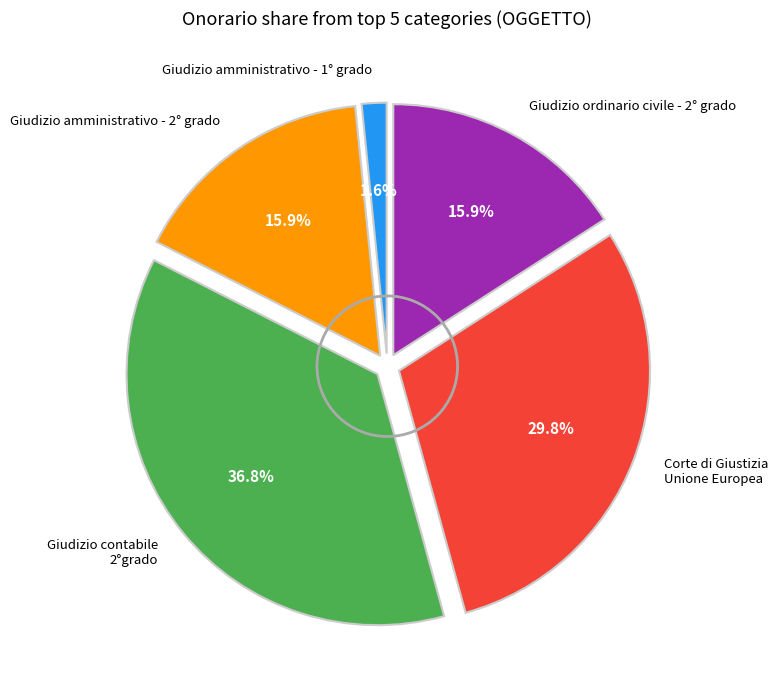

Is there any slice that represents more than half of the pie?

No